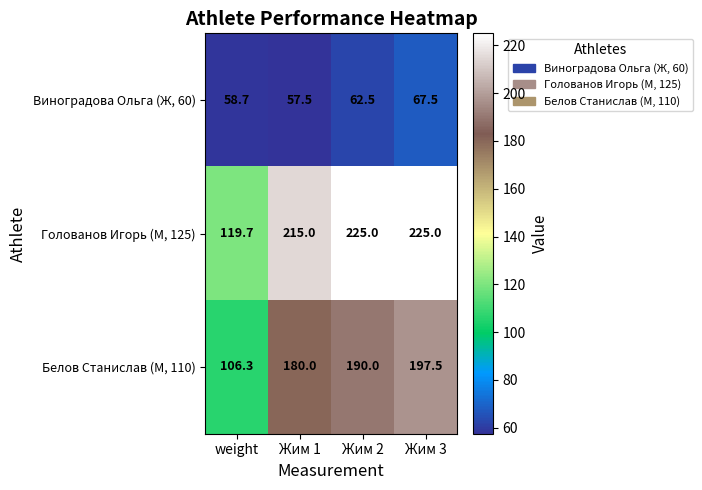

What is the sum of the Виноградова Ольга (Ж, 60) values at Жим 2 and Жим 3?

130.0